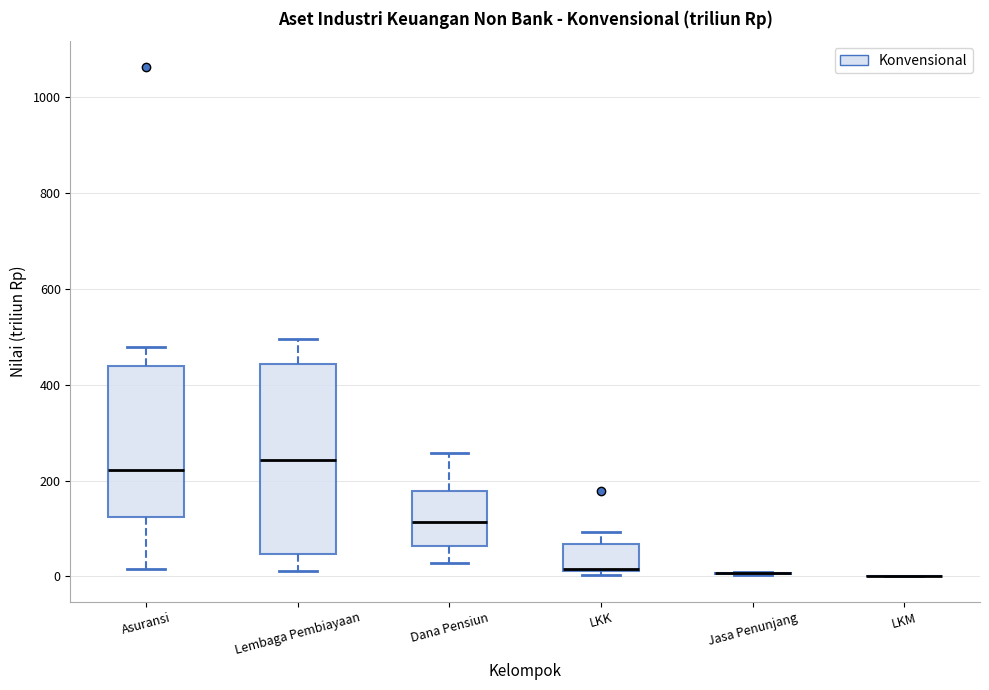

Reading left to right, transcribe this box plot: for each box, give where its median line is, the range the box spans, and where its two whiskers end, as read against the y-axis. The values are not printed on the chart, so give them approximately, as read against the axis.

Asuransi: median 220, box 120 to 440, whiskers 20 to 480
Lembaga Pembiayaan: median 240, box 40 to 440, whiskers 20 to 500
Dana Pensiun: median 120, box 60 to 180, whiskers 20 to 260
LKK: median 20 (drawn on the box's lower edge), box 20 to 60, whiskers 0 to 100
Jasa Penunjang: box collapsed to a line at 0, whiskers 0 to 0
LKM: box collapsed to a line at 0, whiskers 0 to 0